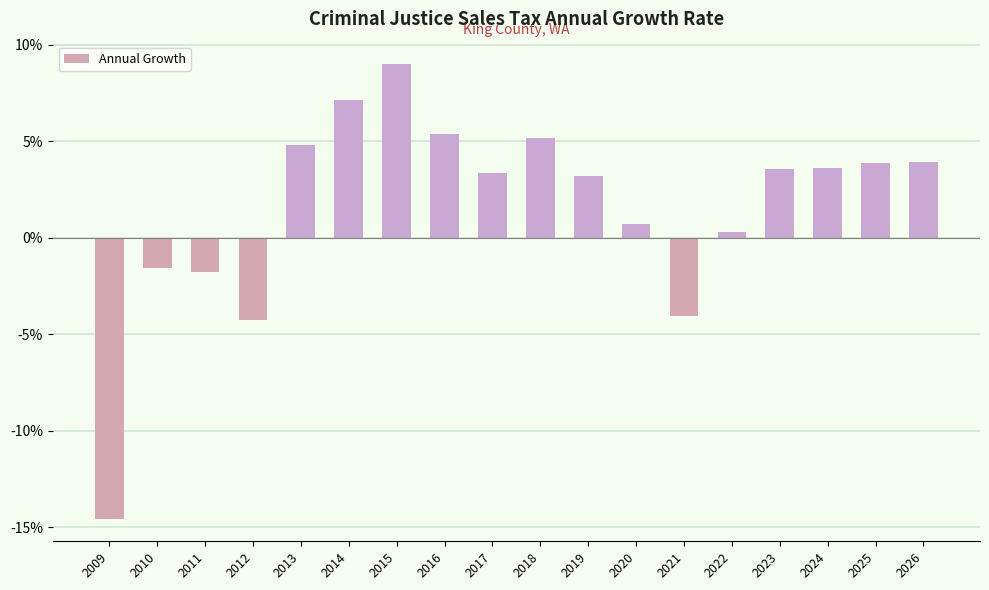

Which has a higher value, 2020 or 2026?

2026